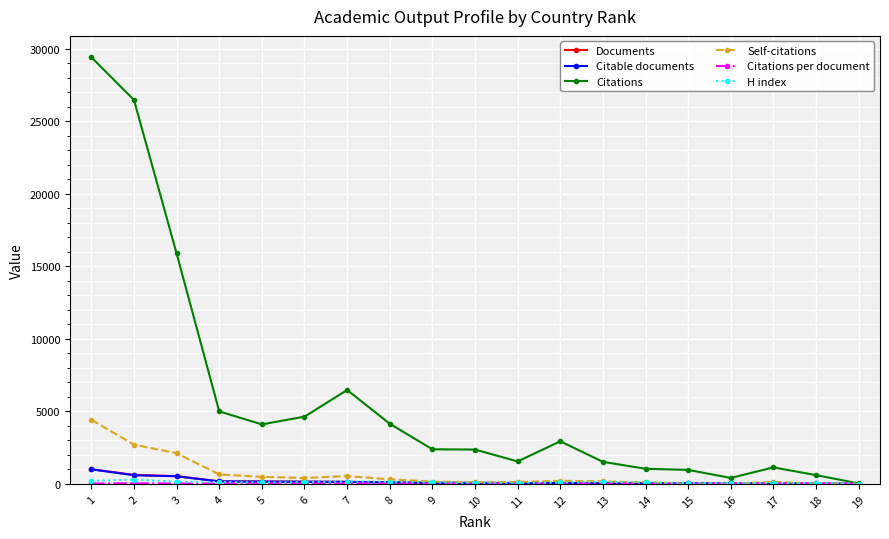

Between 8 and 10, which series saw the biggest shift?

Citations